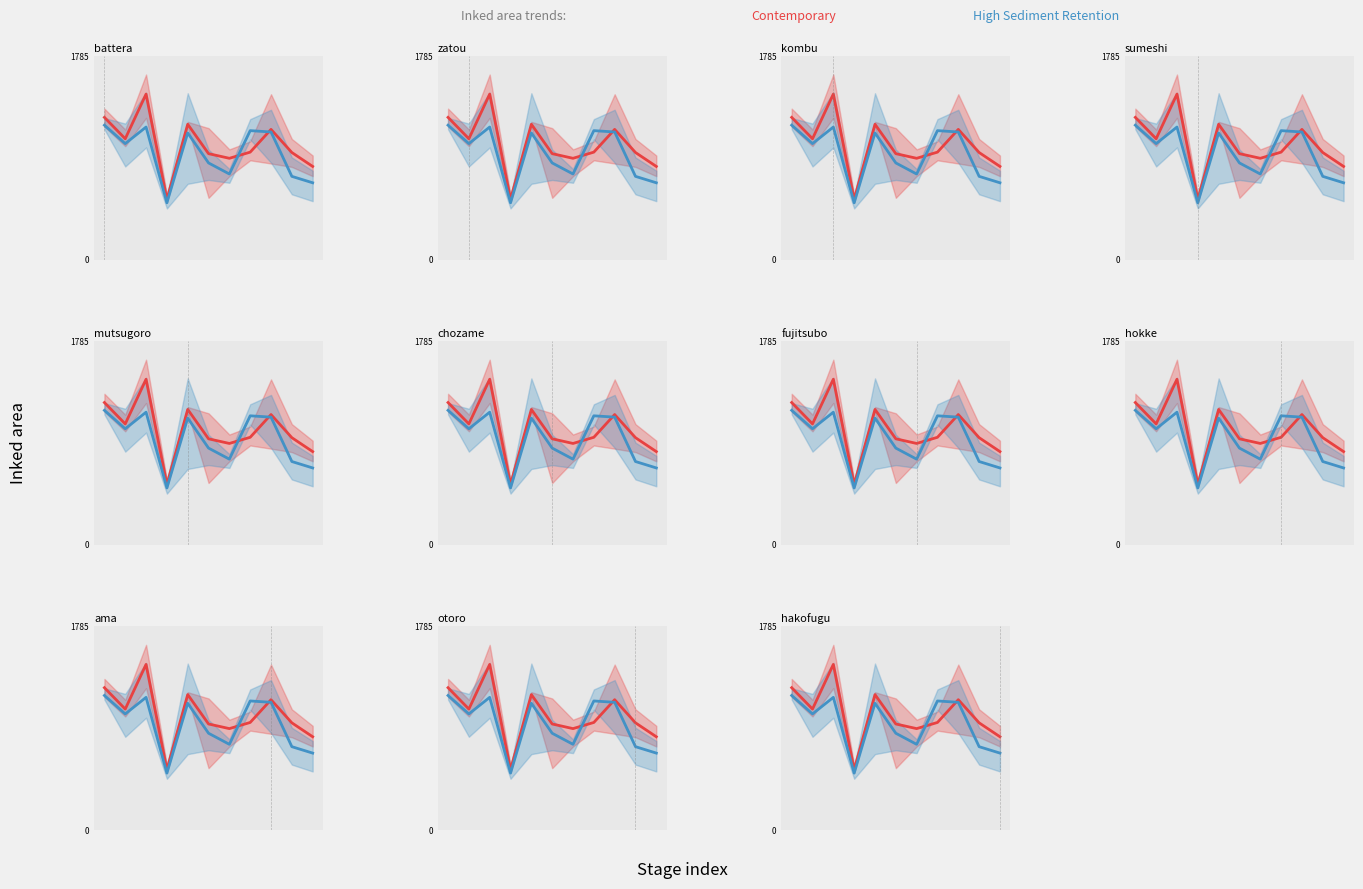

Is this an area chart (filled region under the line)?

No